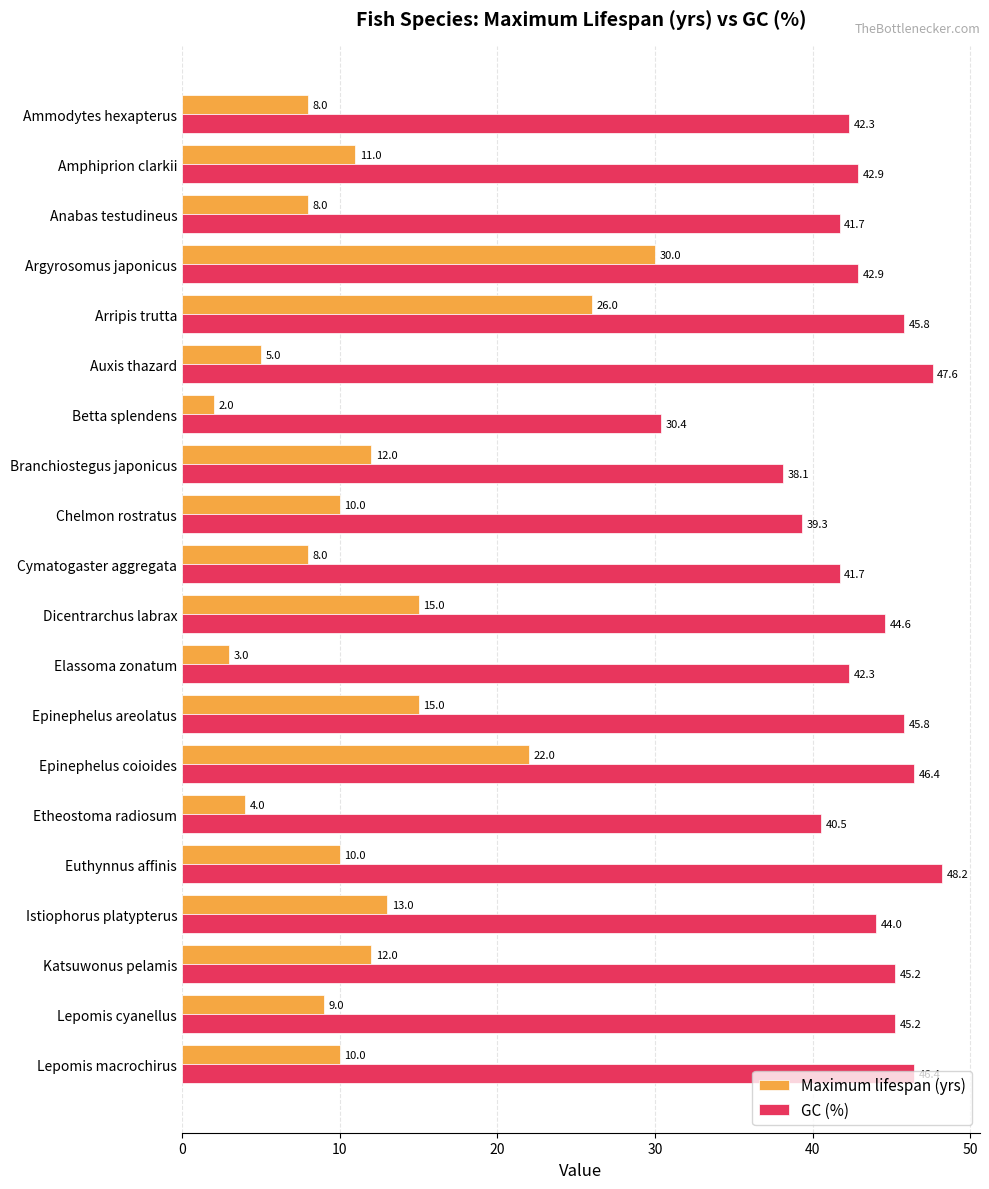

Rank the series by their average value, from lowest to highest.

Maximum lifespan (yrs), GC (%)